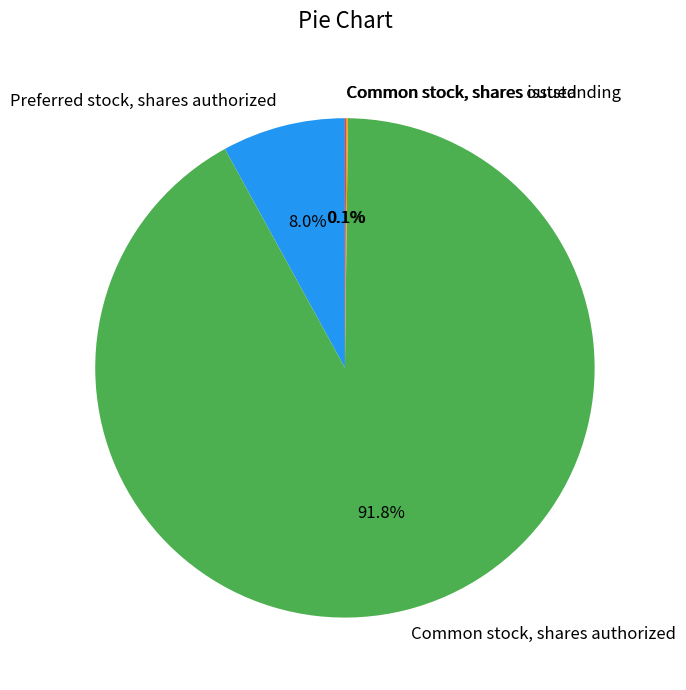

How much of the chart is everything except Preferred stock, shares authorized?

92.0%